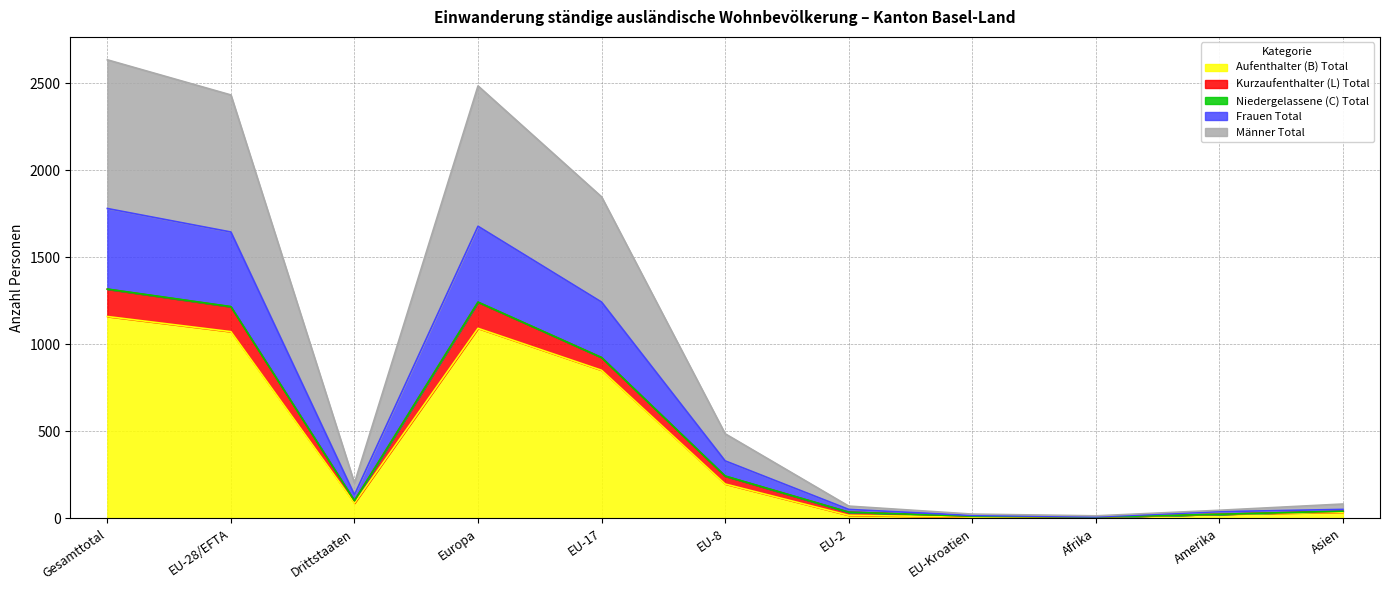

What is the maximum value for Aufenthalter (B) Total?

1160